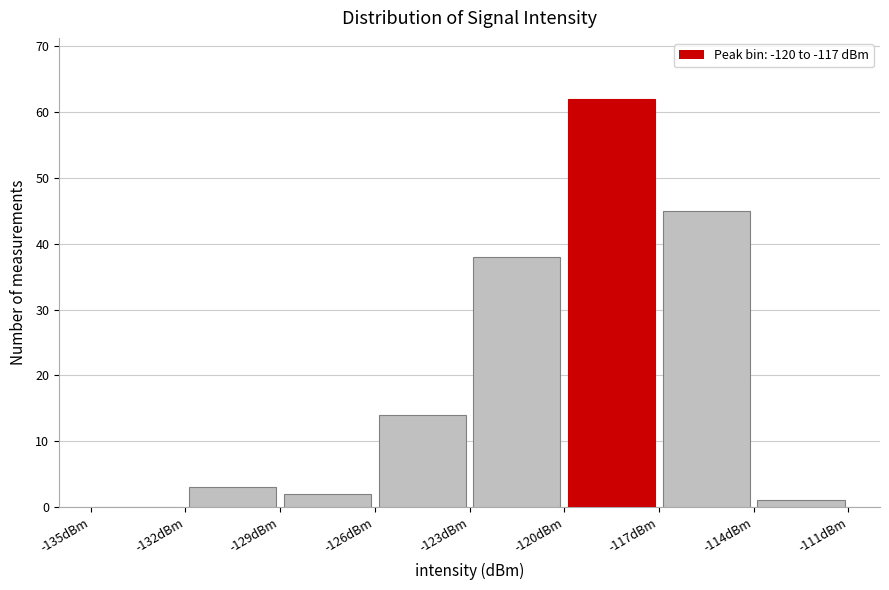

Reading left to right, list every bar in this chart as the range it spans on the x-axis followed by its height. The values are not printed on the chart, so give them approximately, as read against the axis.

-135 to -132: 0
-132 to -129: 3
-129 to -126: 2
-126 to -123: 14
-123 to -120: 38
-120 to -117: 62
-117 to -114: 45
-114 to -111: 1